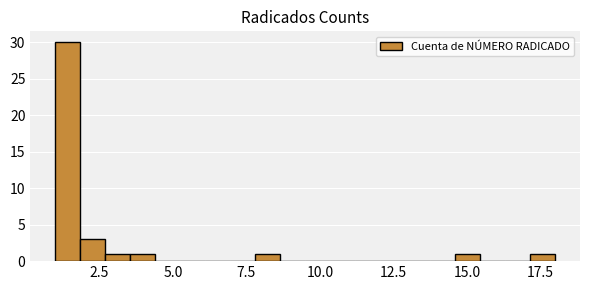

Around what value on the x-axis is the tallest bar? Give the approximate position of its centre, as read against the axis.

1.5